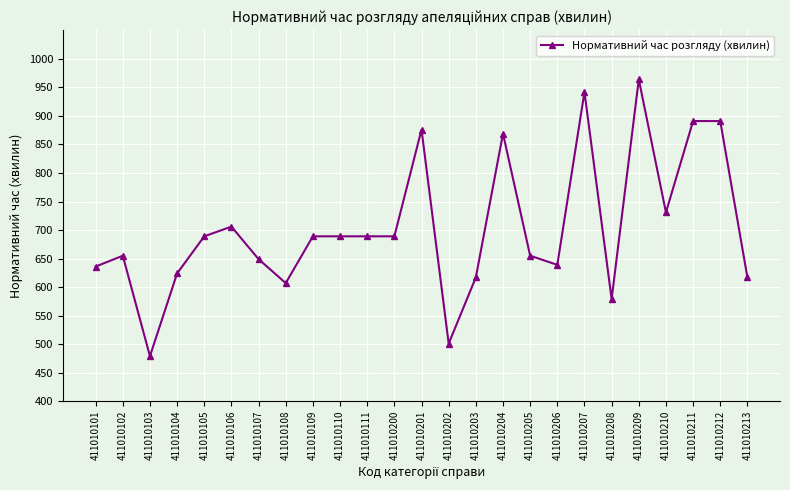

Reading right to left, what are all the values shown in this chart?

617	891	891	731	964	579	942	639	655	869	617	501	876	689	689	689	689	607	649	706	689	624	479	655	636